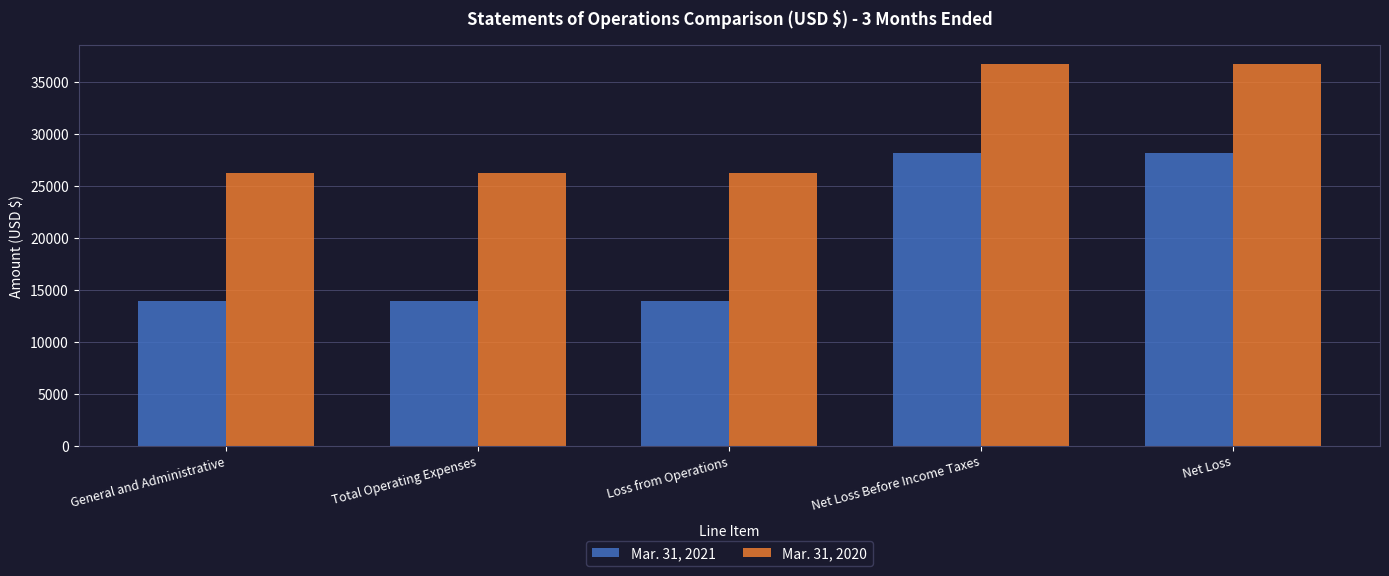

Reading left to right, transcribe all the data shown in this chart.

Mar. 31, 2021: 13940	13940	13940	28175	28175
Mar. 31, 2020: 26229	26229	26229	36657	36657